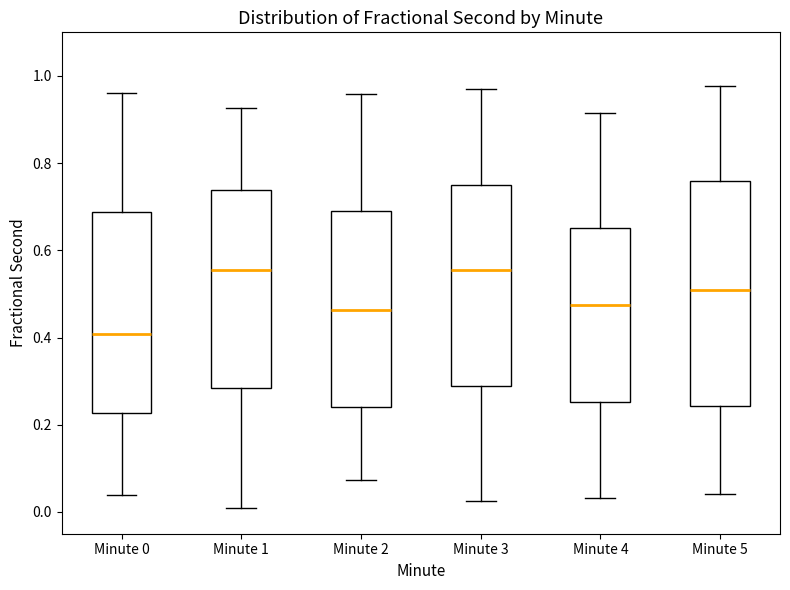

Comparing the boxes themselves (not the whiskers), which one is the tallest?

Minute 5